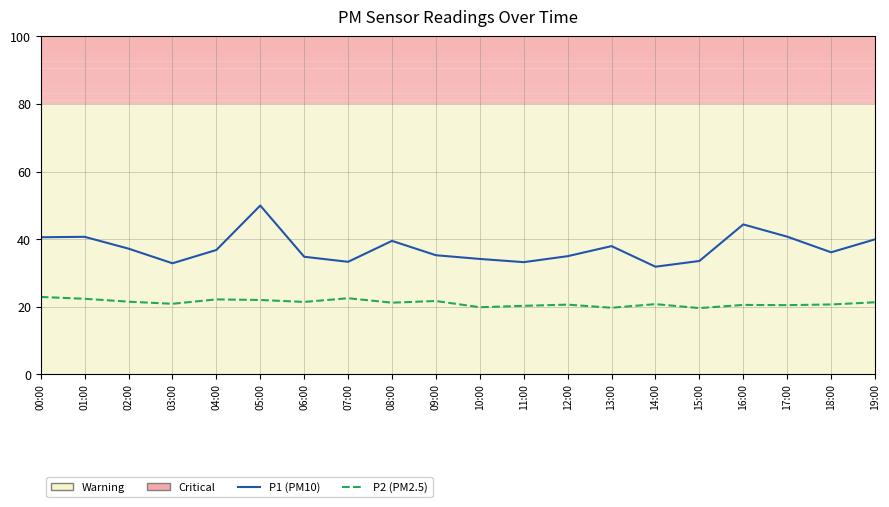

How many interior local valleys does the P2 (PM2.5) series have?

7